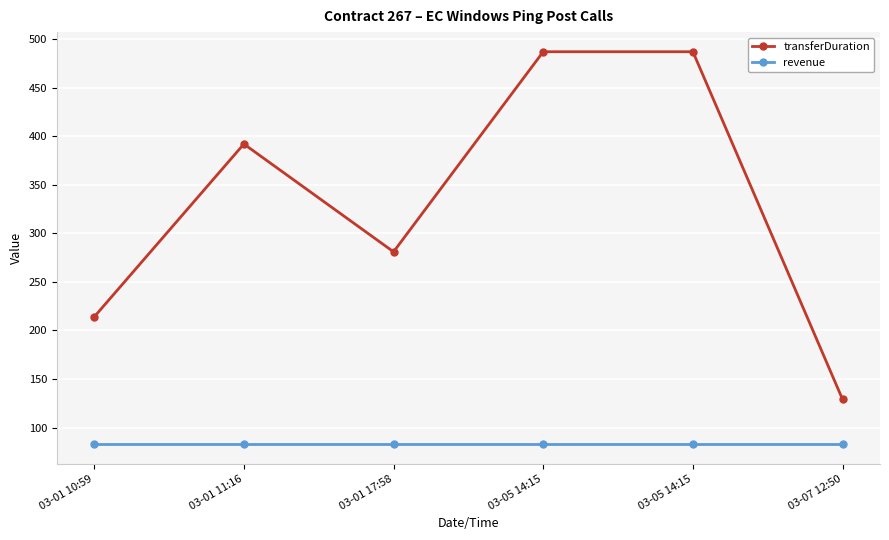

True or false: revenue has a value of 140 at 03-05 14:15.

False